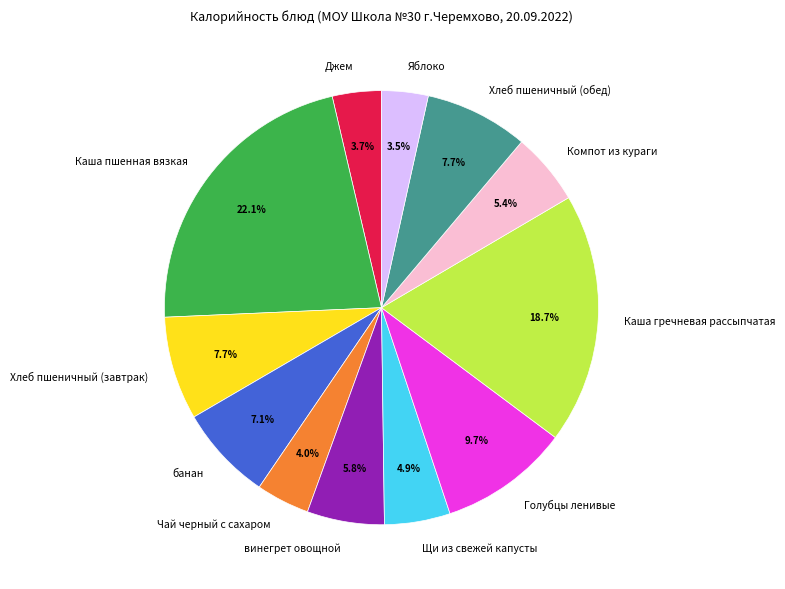

How many slices are in this pie chart?

12